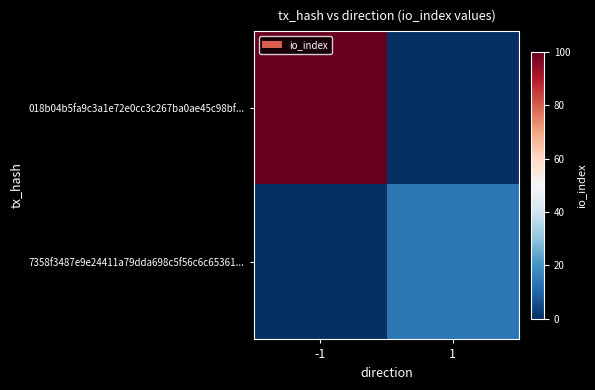

At -1, list the series in order from smallest to largest.

7358f3487e9e24411a79dda698c5f56c6c65361..., 018b04b5fa9c3a1e72e0cc3c267ba0ae45c98bf...